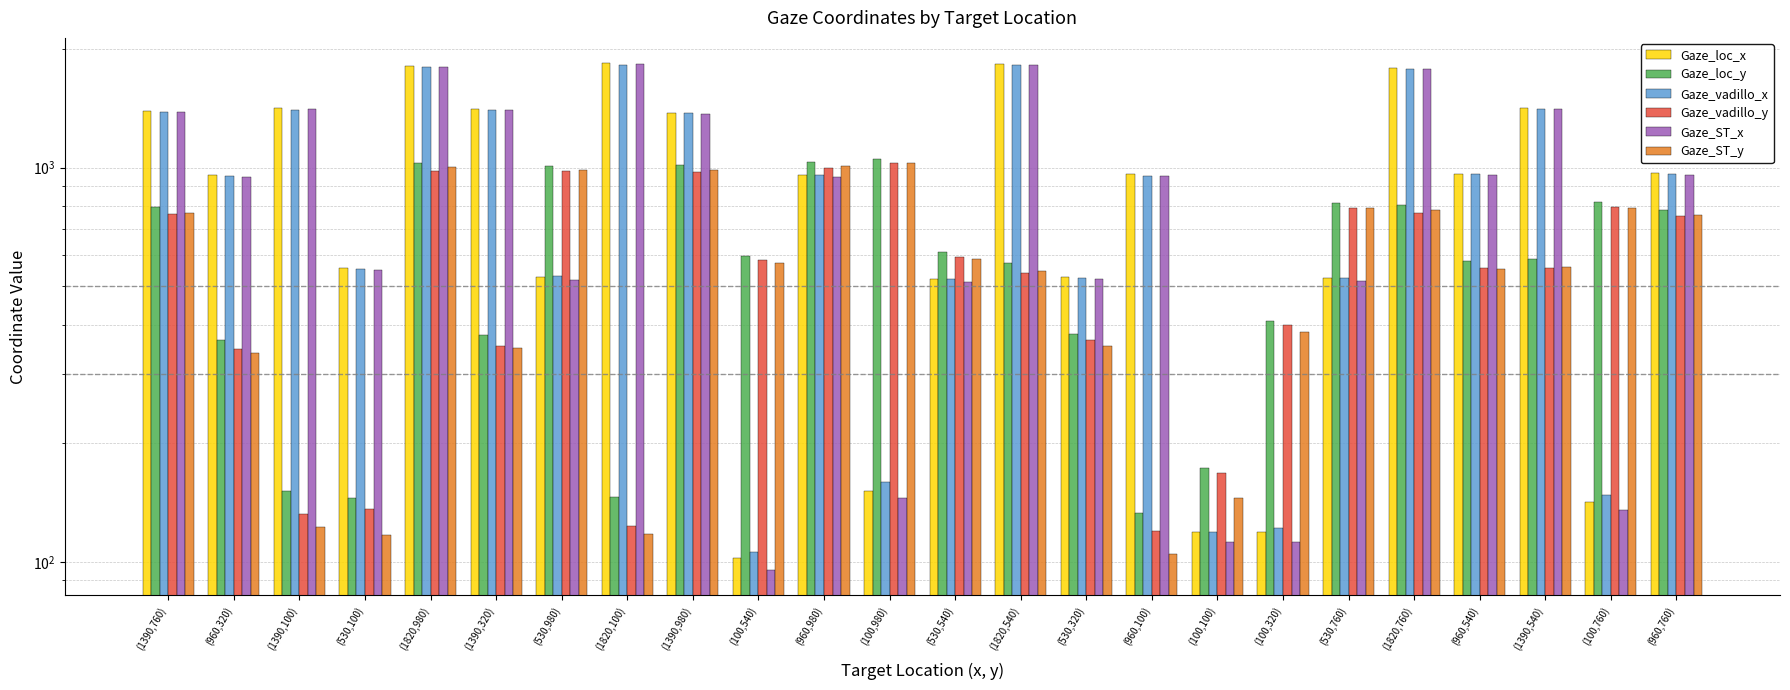

Does the chart contain any negative values?

No